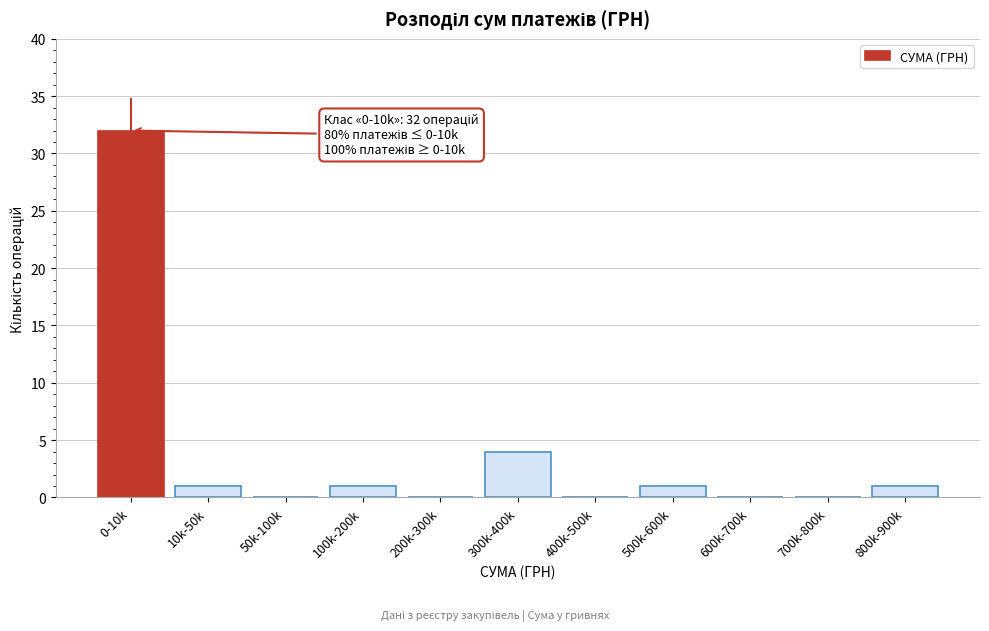

Reading left to right, transcribe all the data shown in this chart.

0-10k=32	10k-50k=1	50k-100k=0	100k-200k=1	200k-300k=0	300k-400k=4	400k-500k=0	500k-600k=1	600k-700k=0	700k-800k=0	800k-900k=1